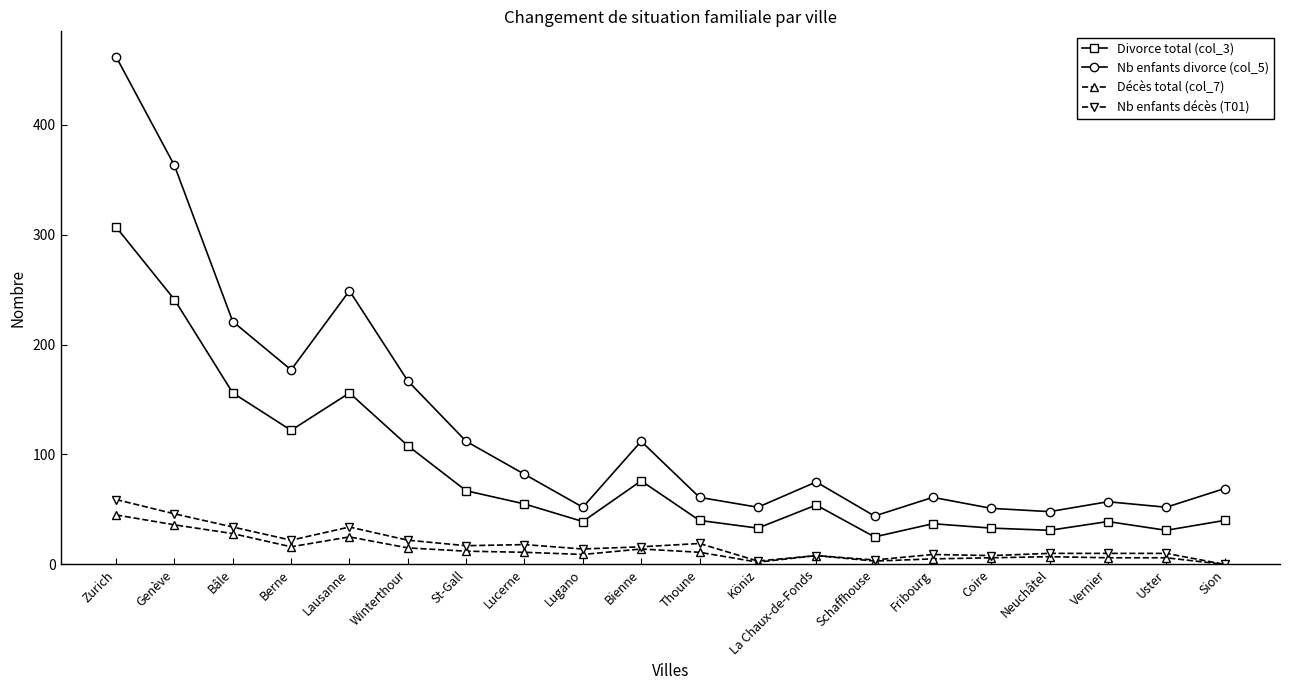

What are all the series names shown in the legend?

Divorce total (col_3), Nb enfants divorce (col_5), Décès total (col_7), Nb enfants décès (T01)